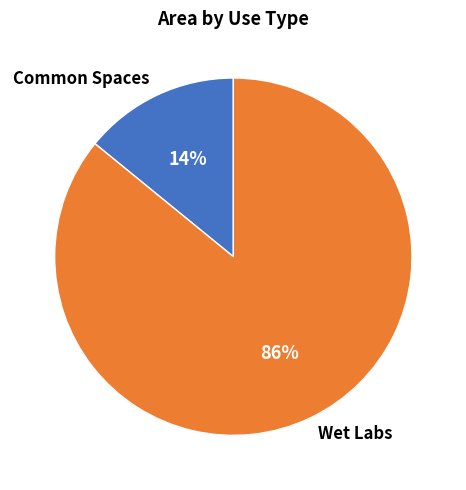

Is there a majority slice in this chart?

Yes